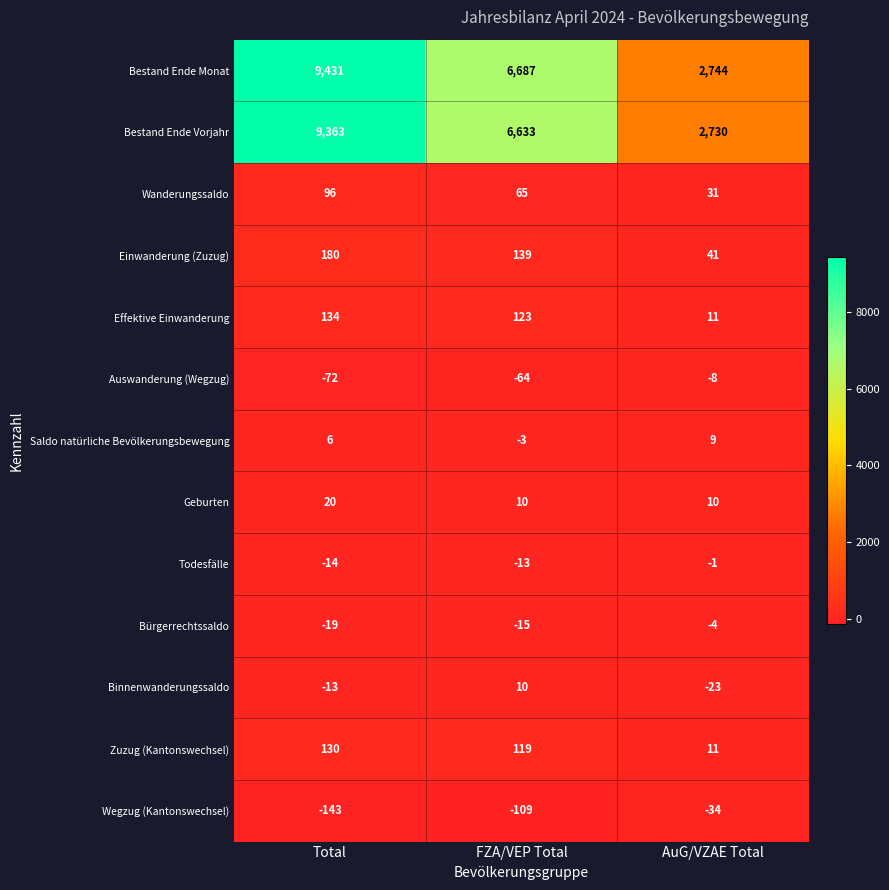

What is the spread (max minus min) of values at Total?

9574